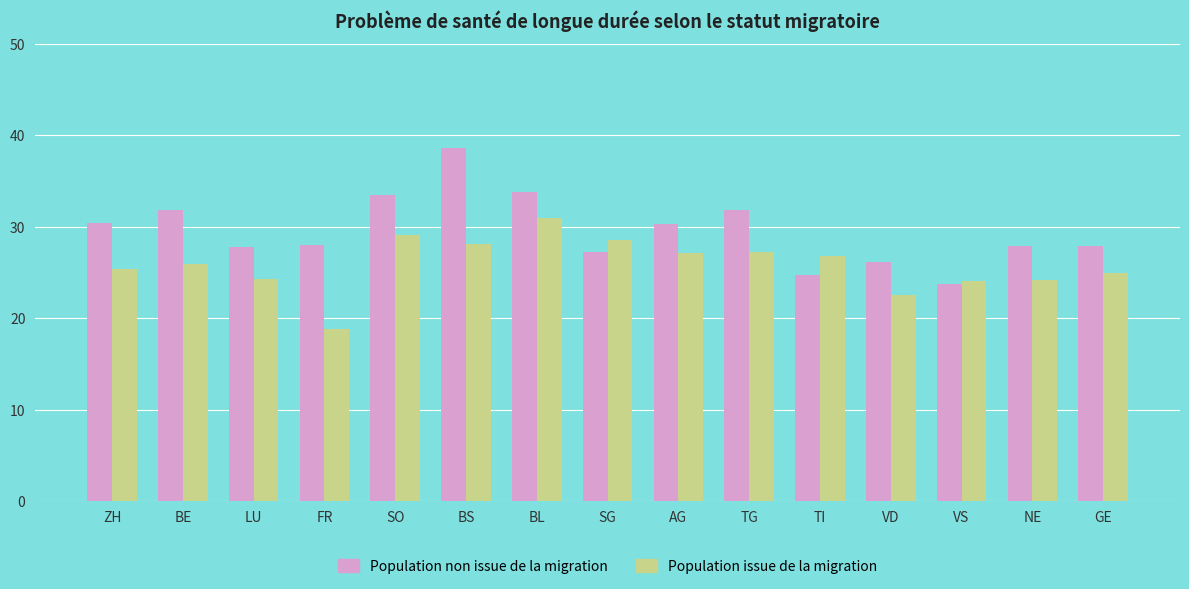

Where does the Population issue de la migration series first go above 25?

ZH